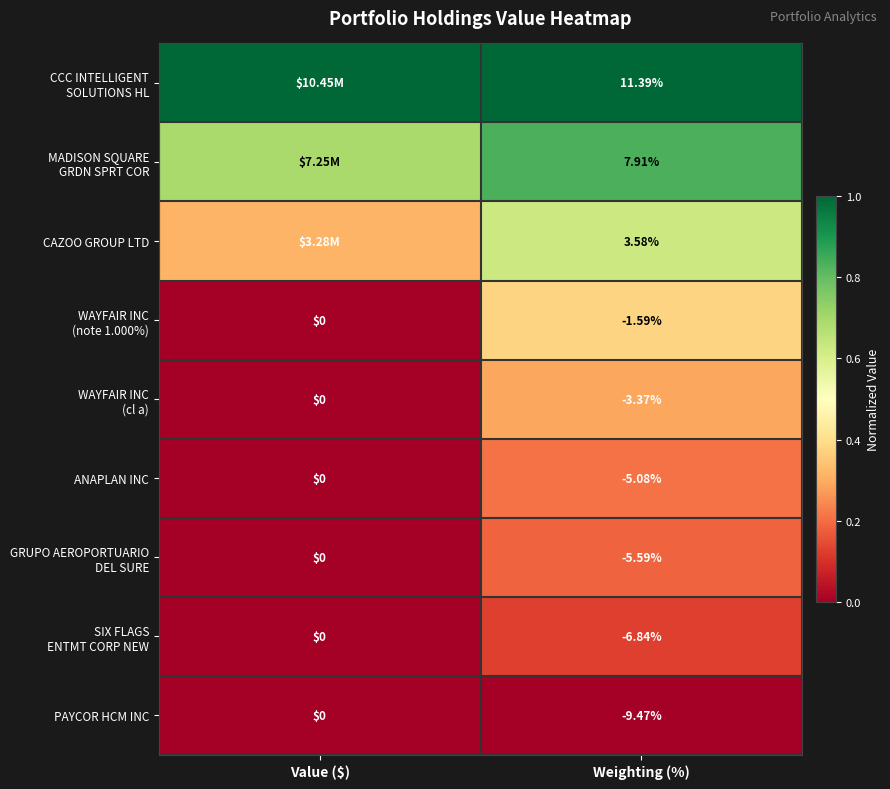

At which label is PAYCOR HCM INC closest to -4?

Value ($)